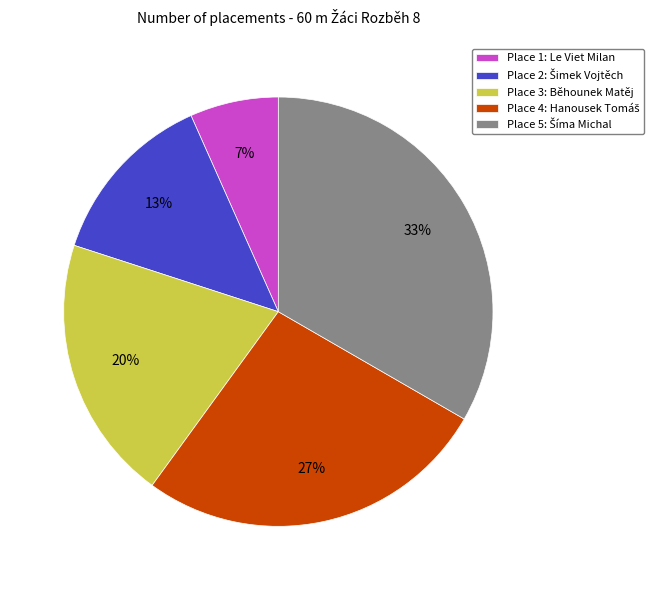

To the nearest percent, what is the average slice percentage?

20%